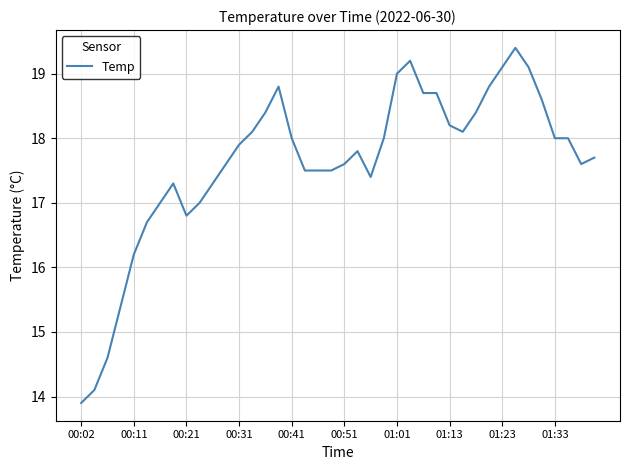

What is the maximum value shown in the chart?

19.4